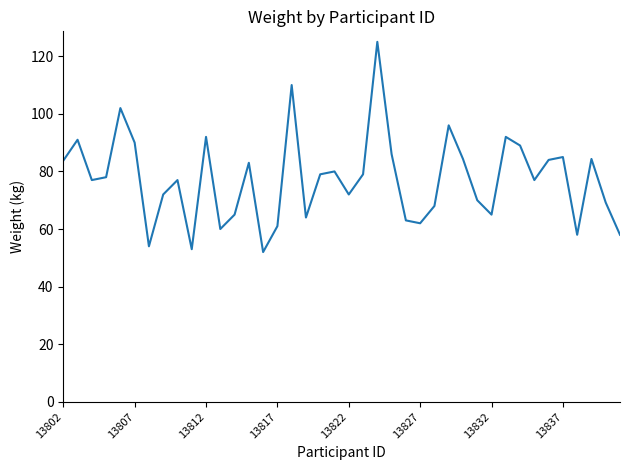

What is the minimum value shown in the chart?

52.0